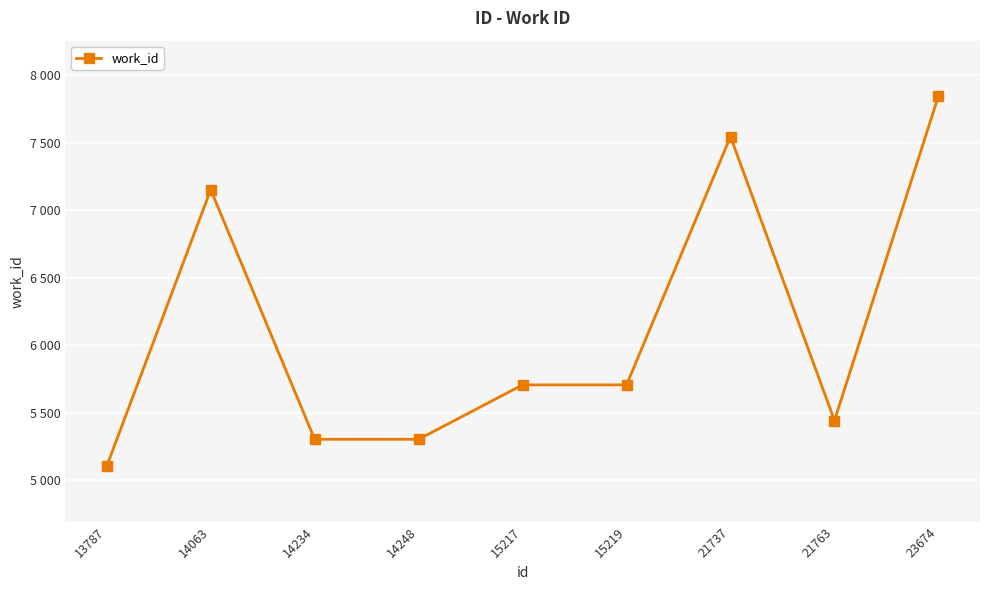

Rank the categories by value from lowest to highest.

13787, 14234, 14248, 21763, 15217, 15219, 14063, 21737, 23674